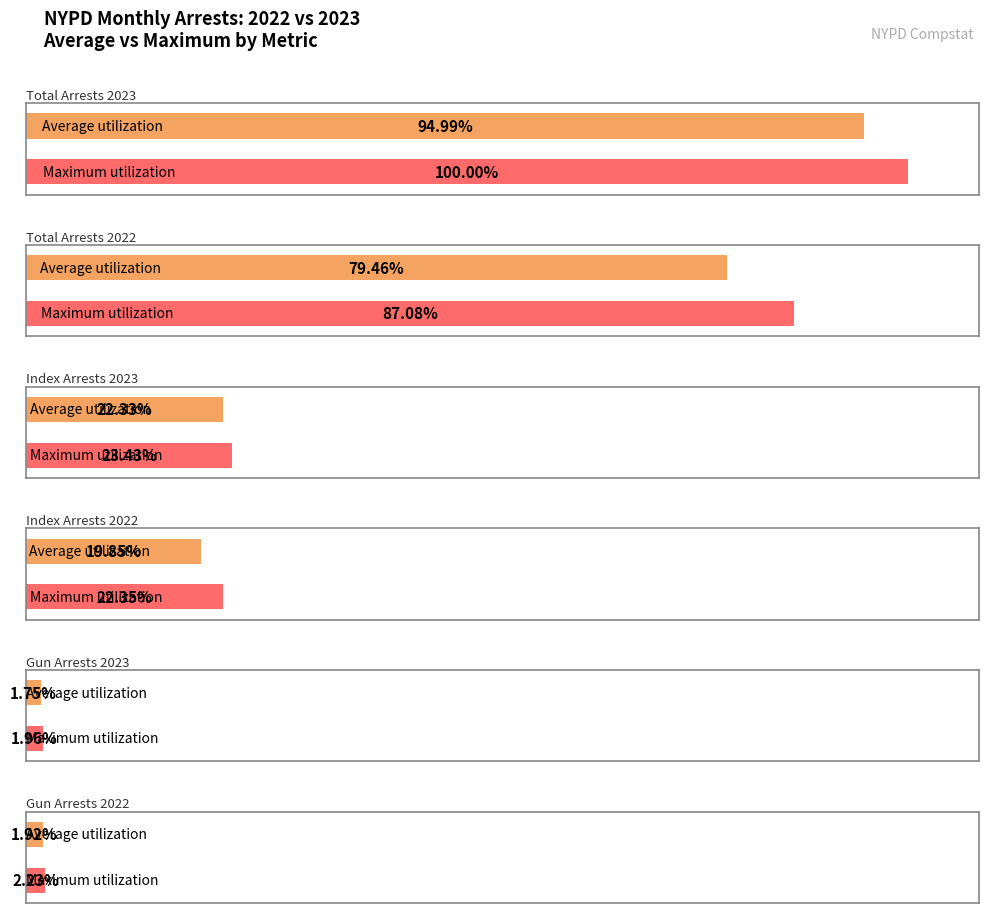

Which series has the largest total across all categories?

Total Arrests 2023